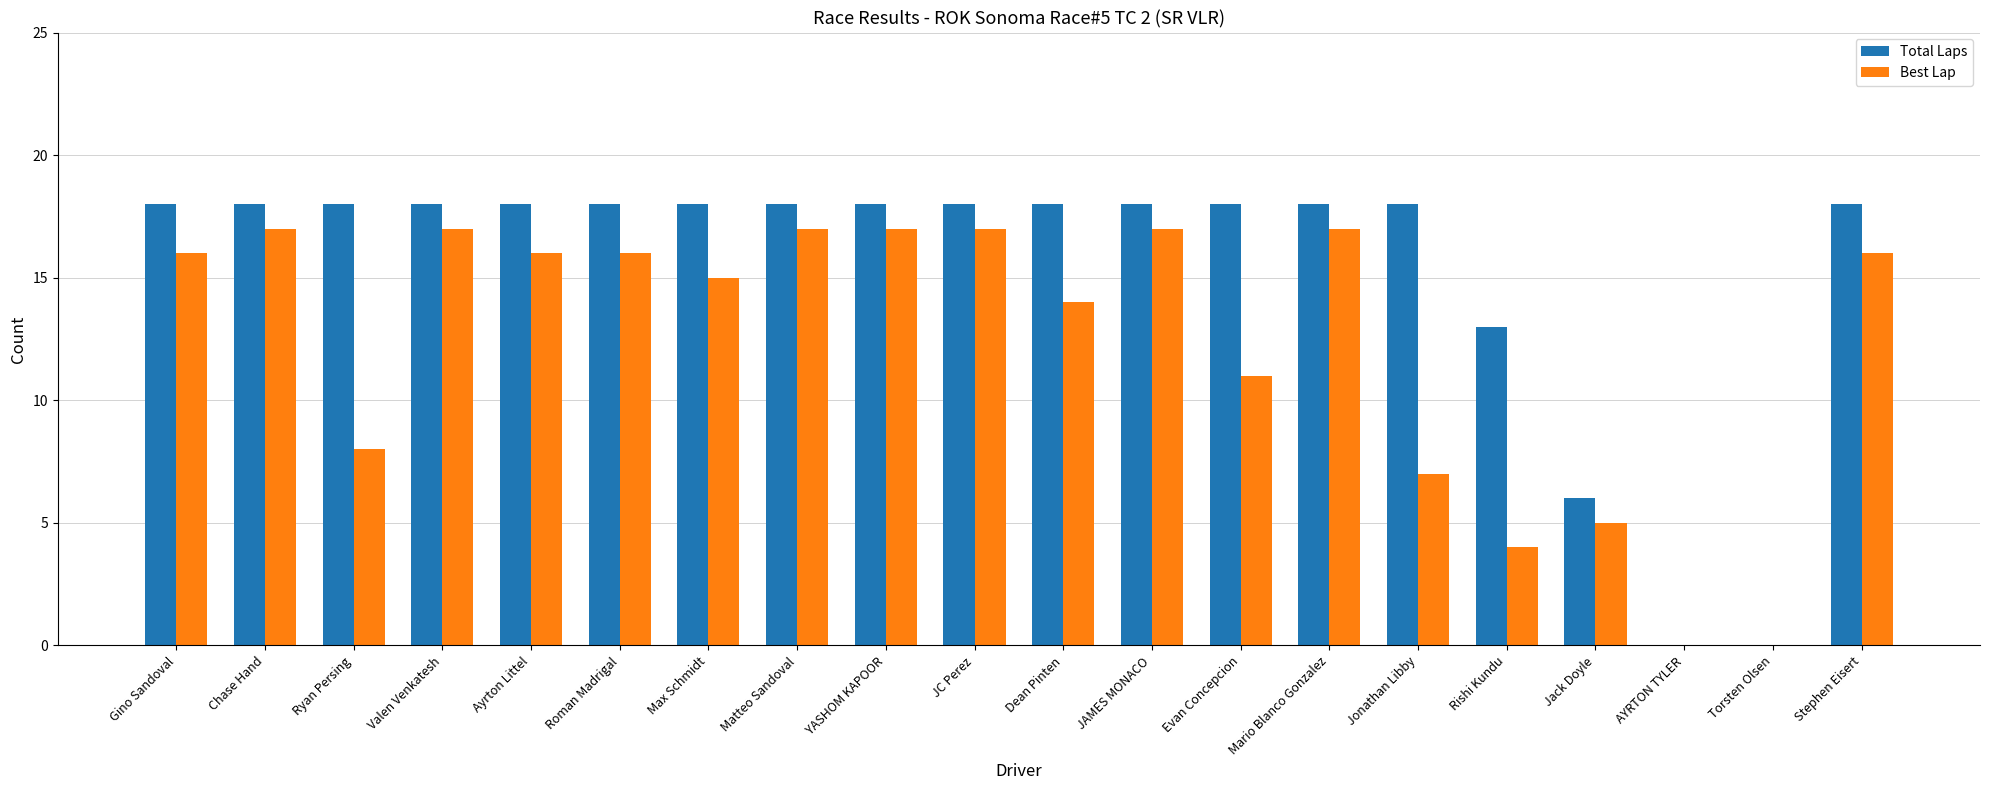

Which series has the largest total across all categories?

Total Laps